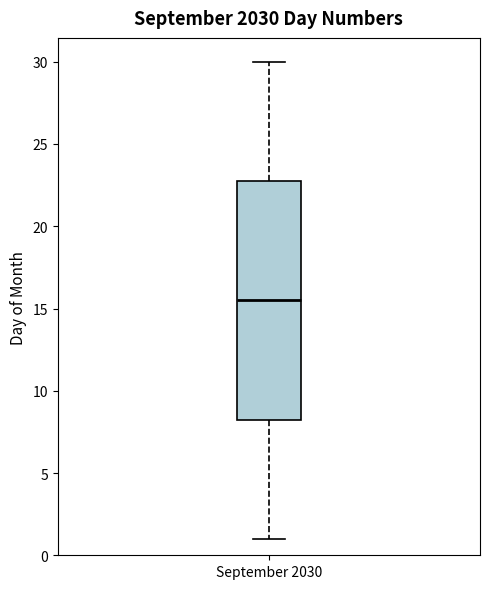

Read this box plot against the y-axis: the position of the median line, the range covered by the box, and the ends of both whiskers. The values are not printed on the chart, so give them approximately, as read against the axis.

median 15.5, box 8.5 to 23.0, whiskers 1.0 to 30.0